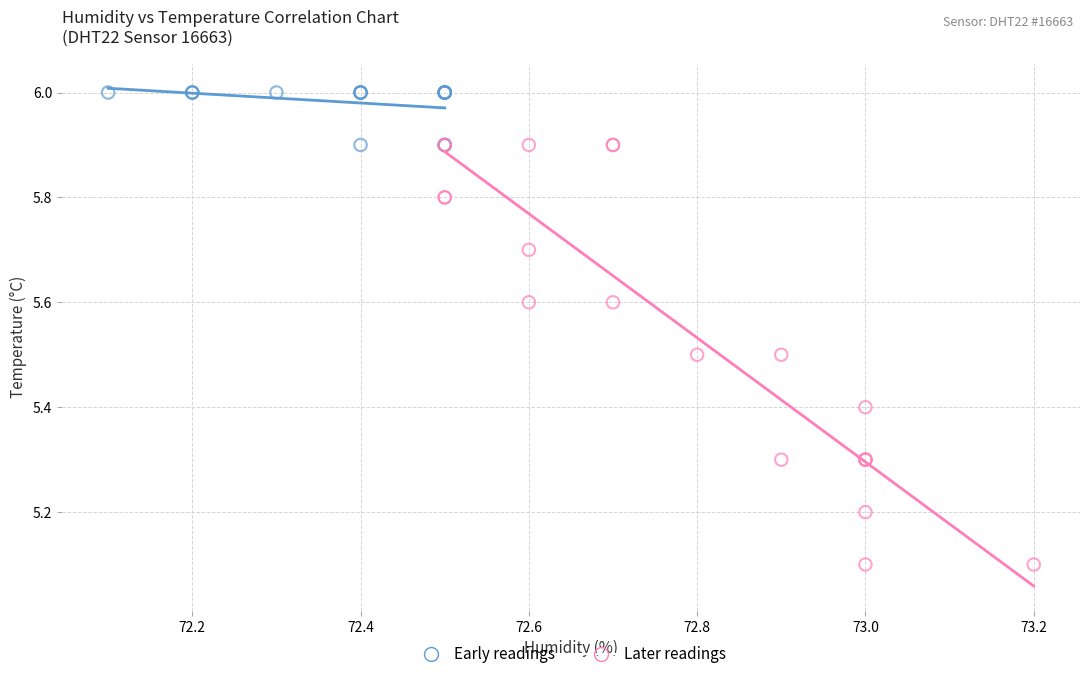

Which series has the widest spread of Y values?

Later readings